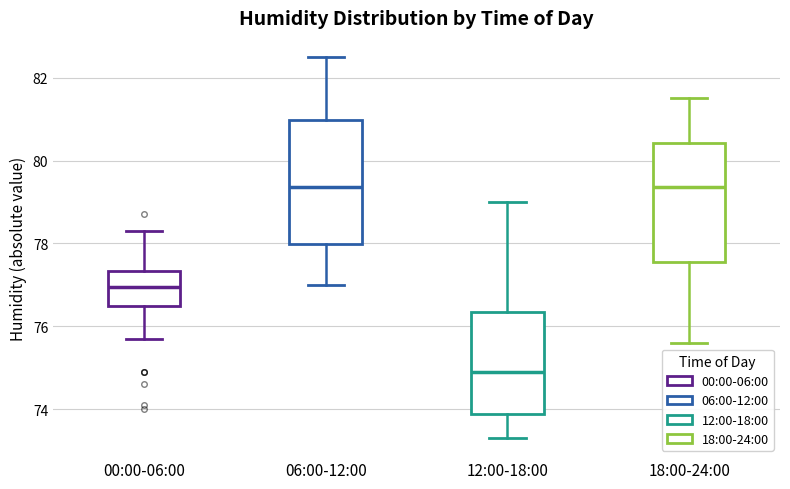

Reading left to right, read every box against the y-axis: the position of its median line, the range the box covers, and the ends of its whiskers. The values are not printed on the chart, so give them approximately, as read against the axis.

00:00-06:00: median 77.0, box 76.6 to 77.4, whiskers 75.8 to 78.4
06:00-12:00: median 79.4, box 78.0 to 81.0, whiskers 77.0 to 82.6
12:00-18:00: median 75.0, box 73.8 to 76.4, whiskers 73.4 to 79.0
18:00-24:00: median 79.4, box 77.6 to 80.4, whiskers 75.6 to 81.6